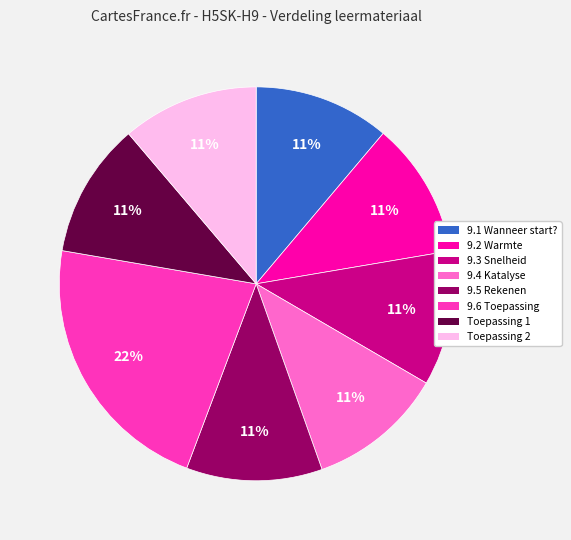

How many segments does this pie chart have?

8